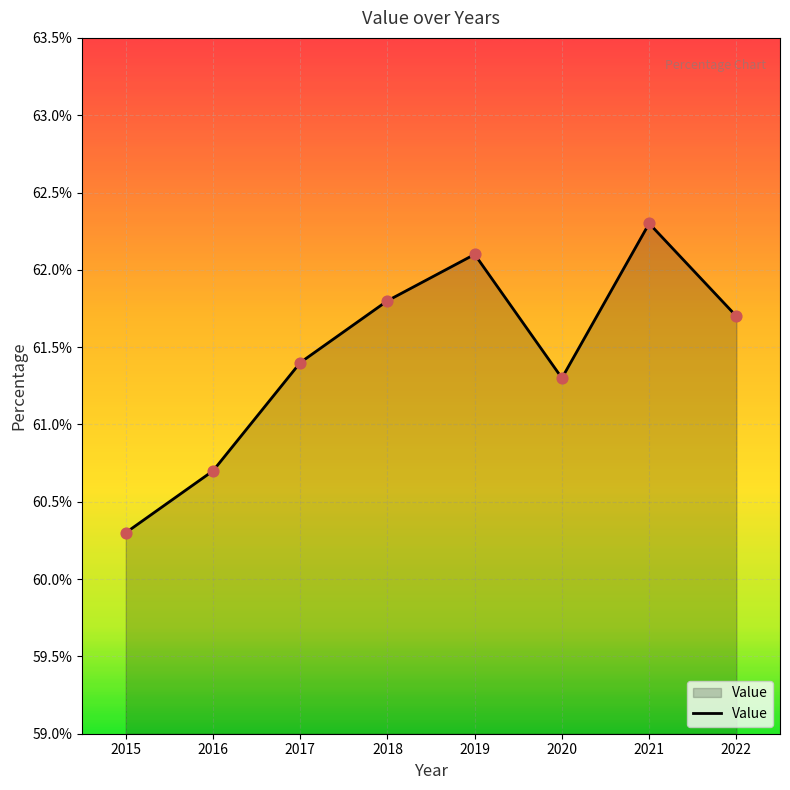

What is the change in value from 2017 to 2021?

+0.9